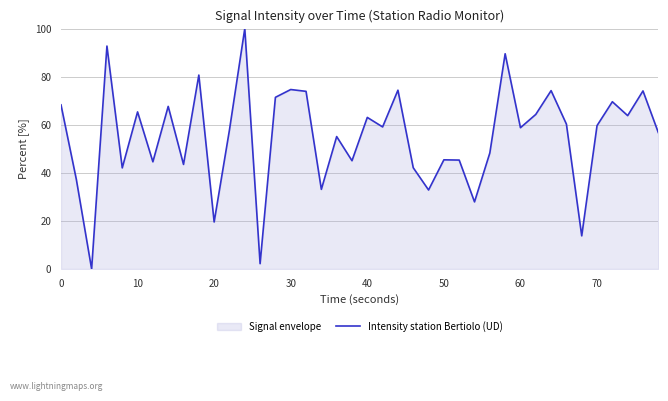

Count the number of values greater than 59.

20